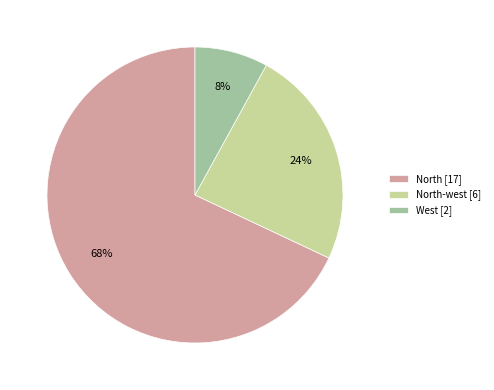

Is the sum of North [17] and North-west [6] greater than half?

Yes